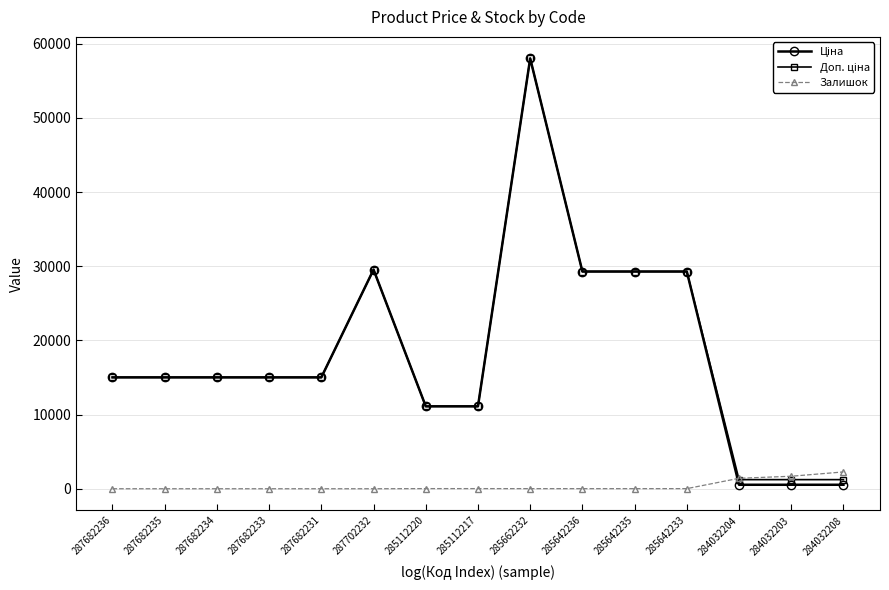

What is the greatest value displayed?

58037.0